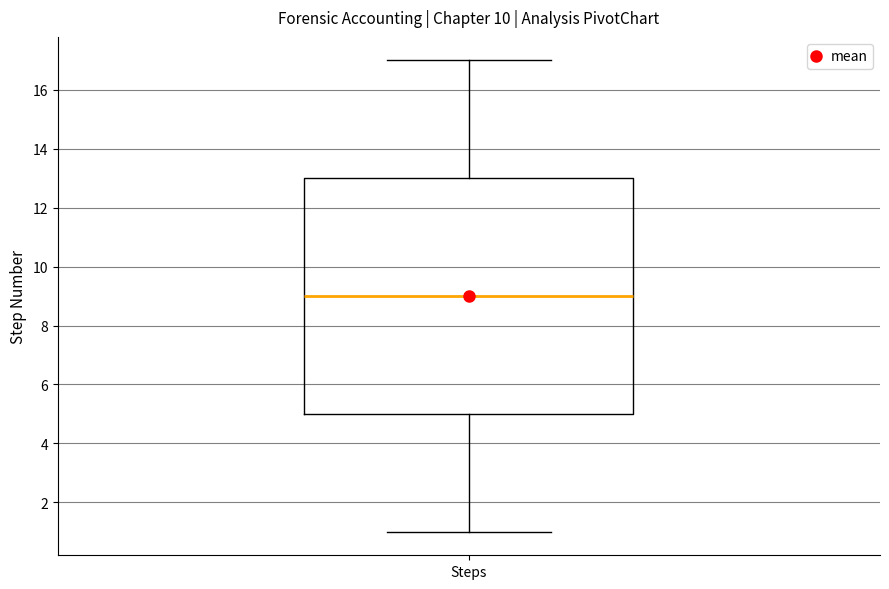

Where does the median line of the box for Steps sit on the y-axis? The values are not printed on the chart, so give them approximately, as read against the axis.

9